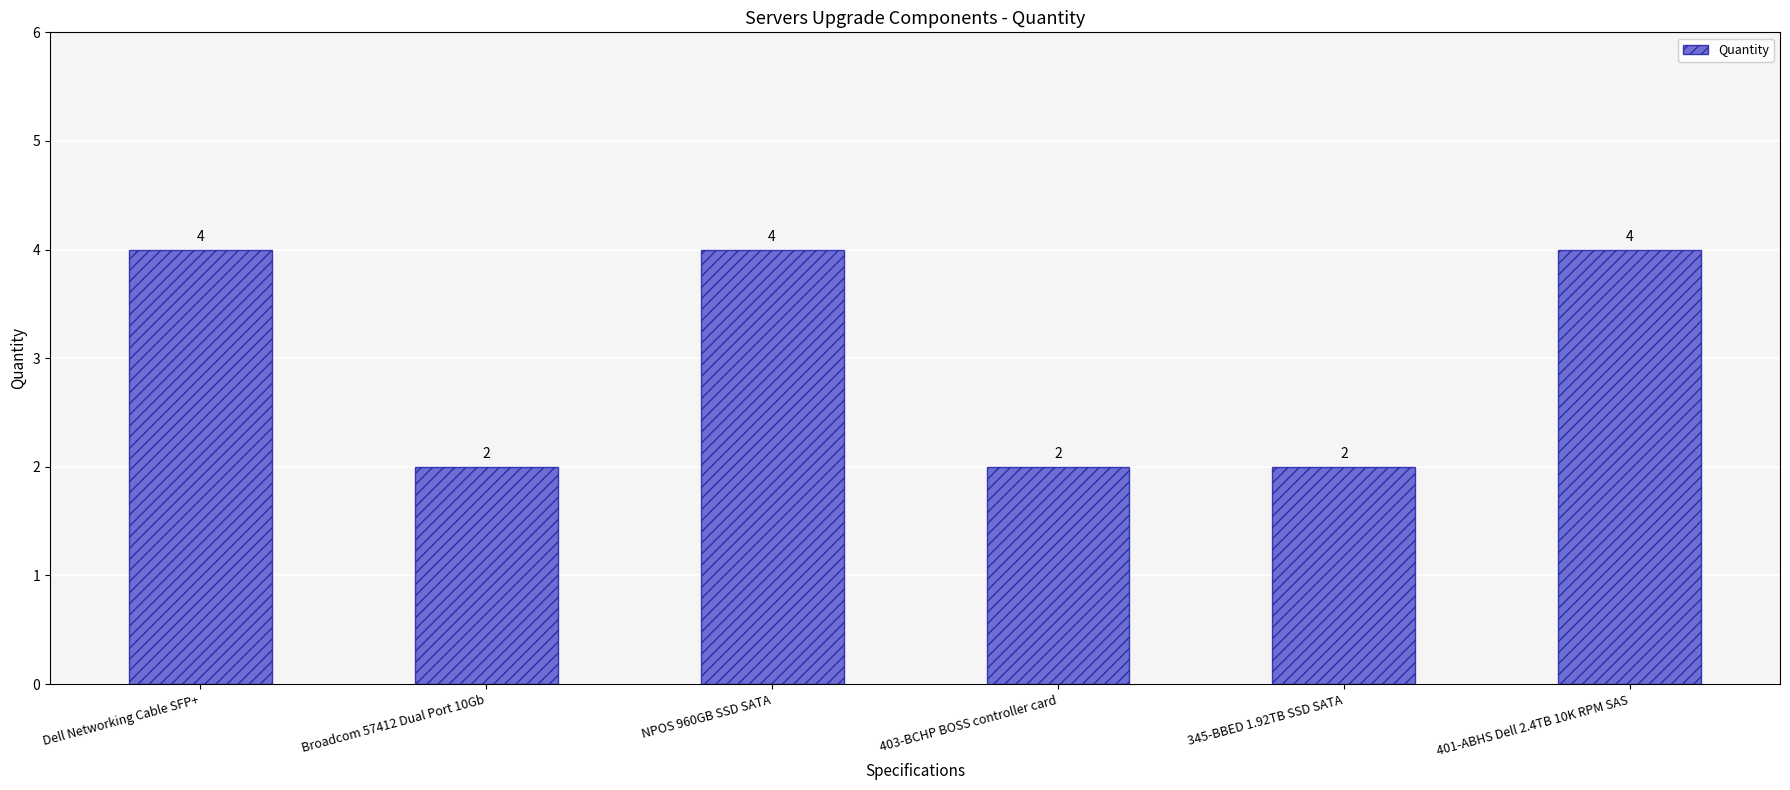

How many values are between 2 and 4?

6